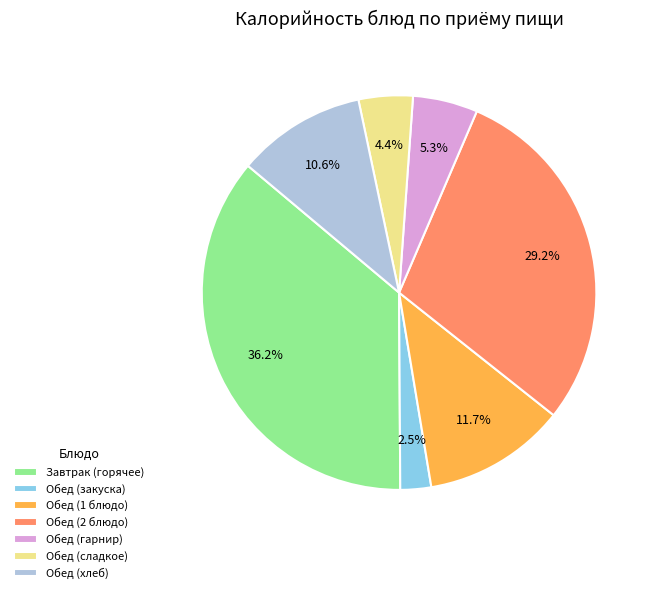

Do Обед (хлеб) and Обед (сладкое) together represent more than half of the pie?

No